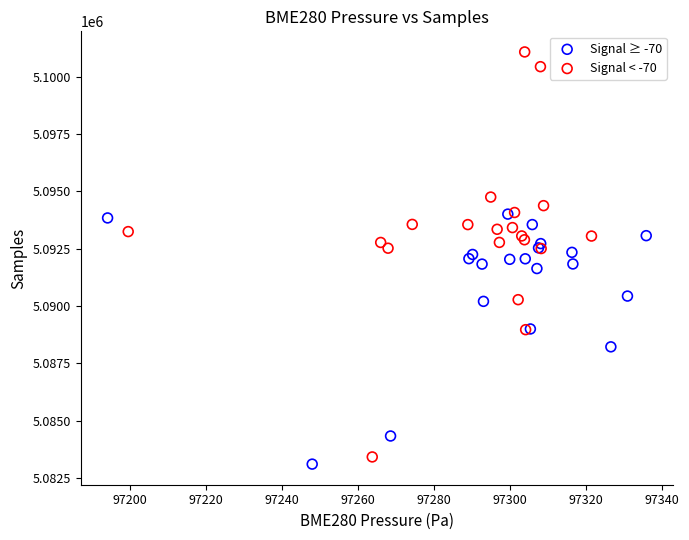

Which series has the widest spread of Y values?

Signal < -70